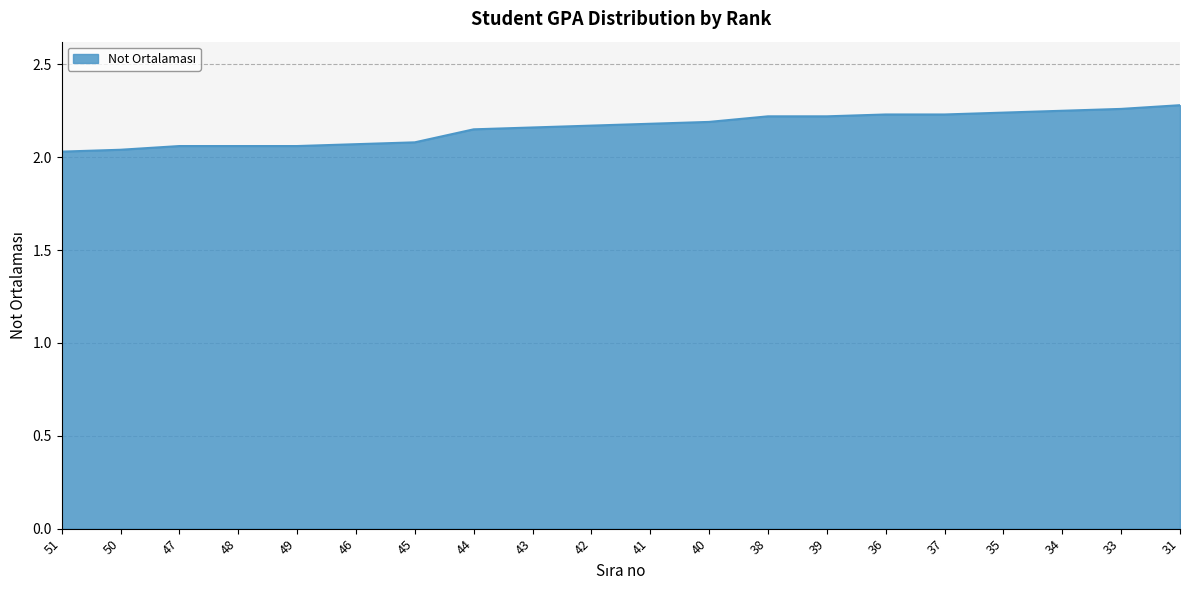

Approximately how many times larger is the value at 42 compared to 37?

1.0